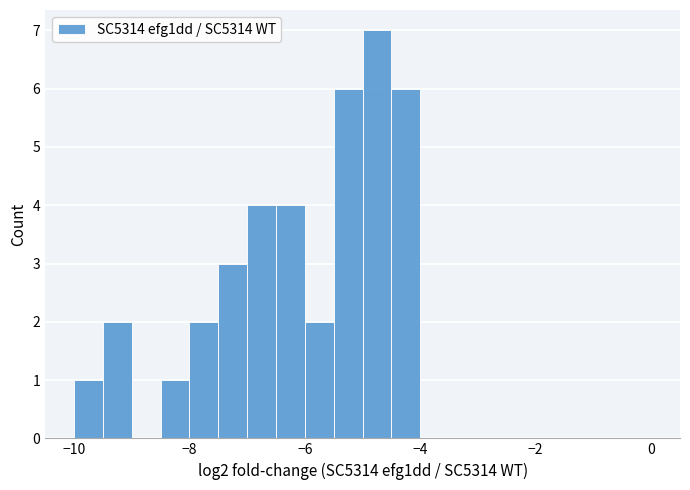

Read against the x-axis, roughly where is the centre of the tallest bar?

-4.8